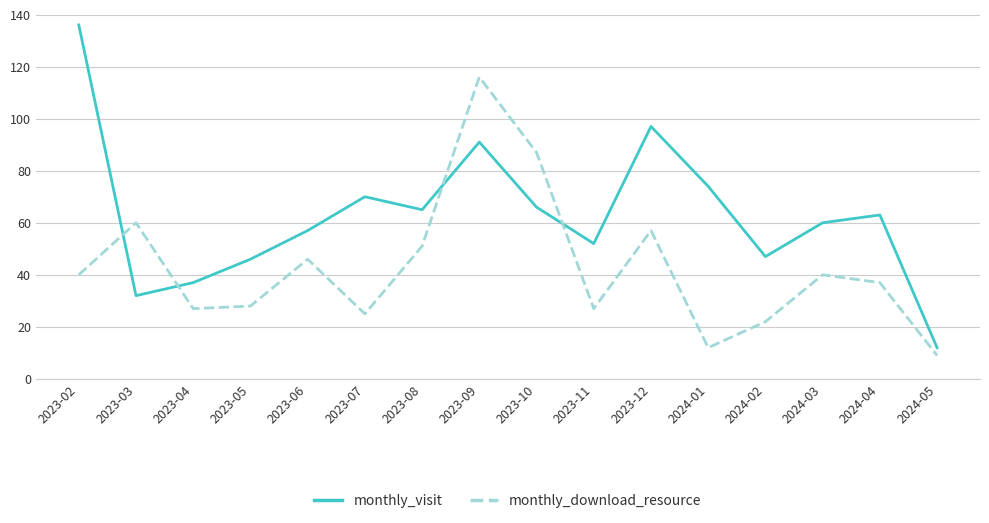

How many categories are shown in the chart?

16